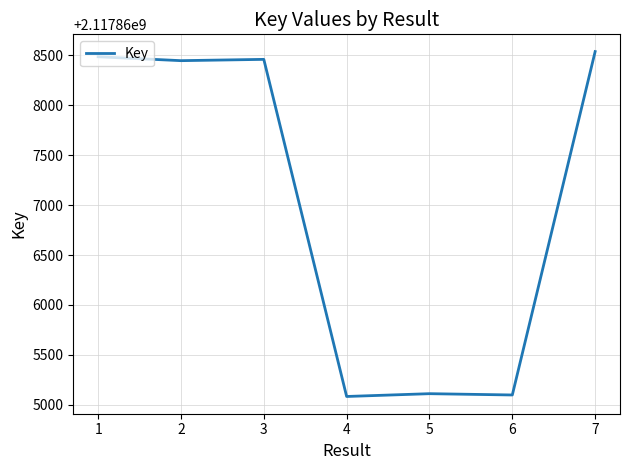

Is it true that the value at 4 is 2117865083?

True